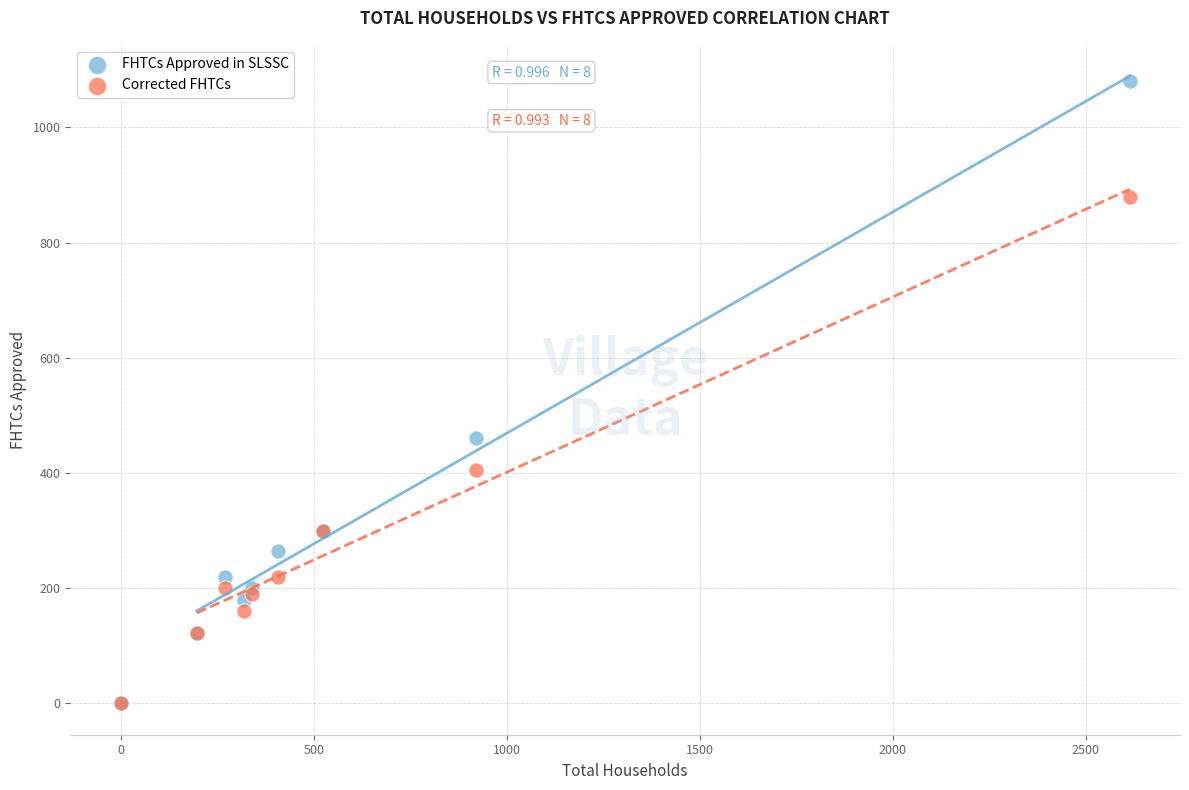

In the FHTCs Approved in SLSSC series, what Y value is closest to 540?

460